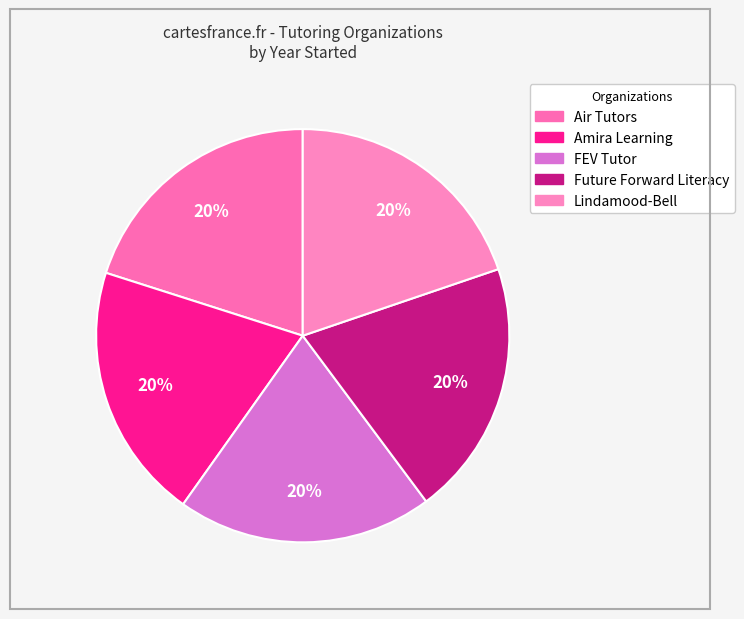

Does Amira Learning represent more than half of the total?

No